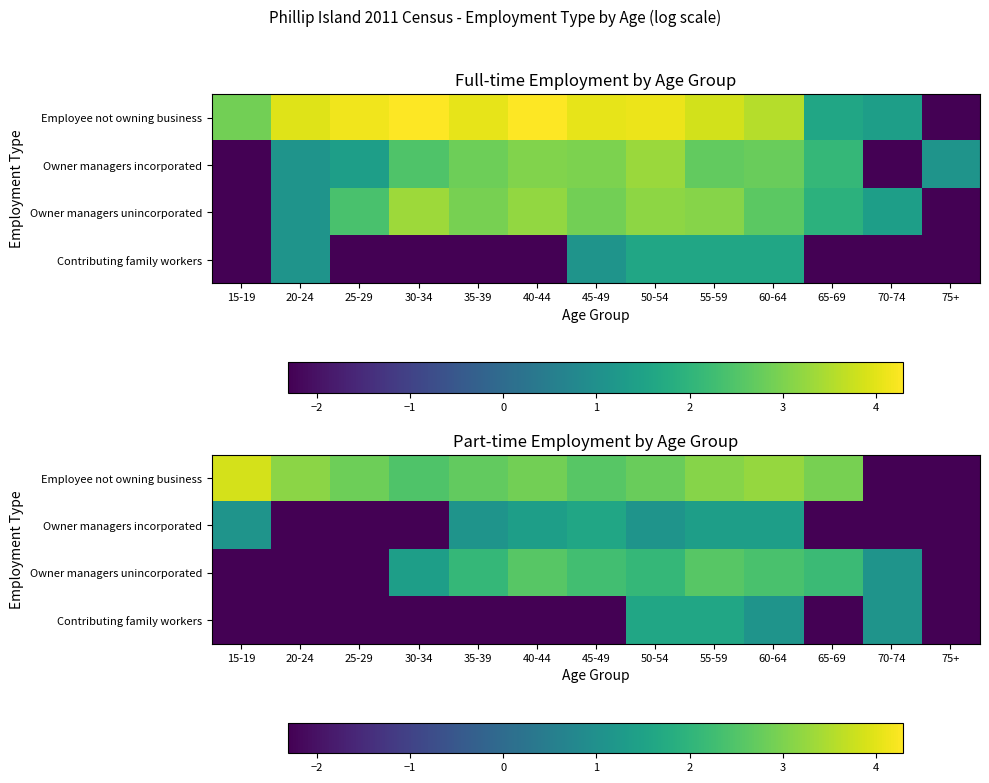

Which series has the widest spread of values?

Employee not owning business